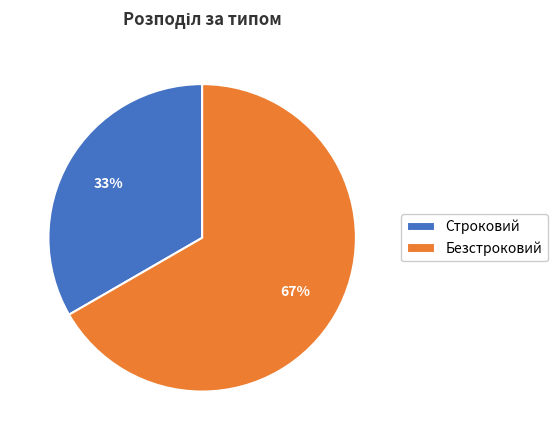

Between Безстроковий and Строковий, which is larger?

Безстроковий